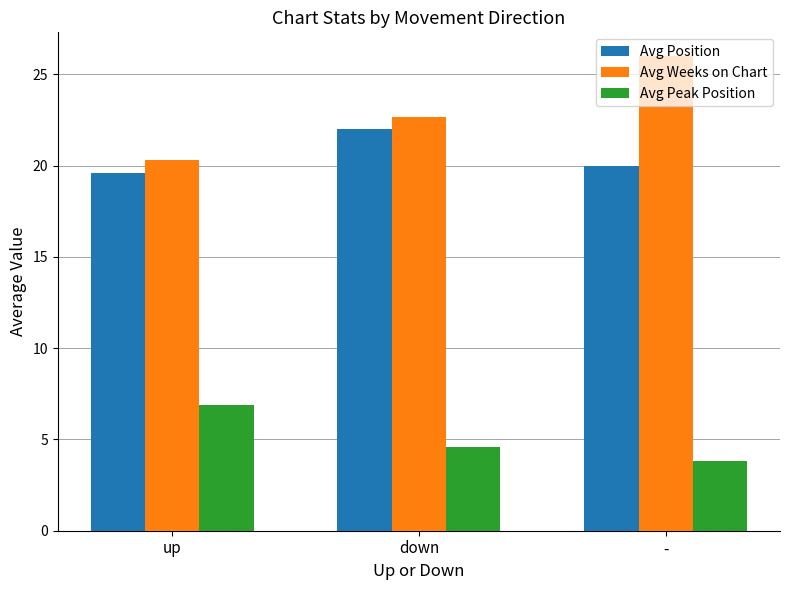

The Avg Weeks on Chart series shows 35.8 at -. True or false?

False